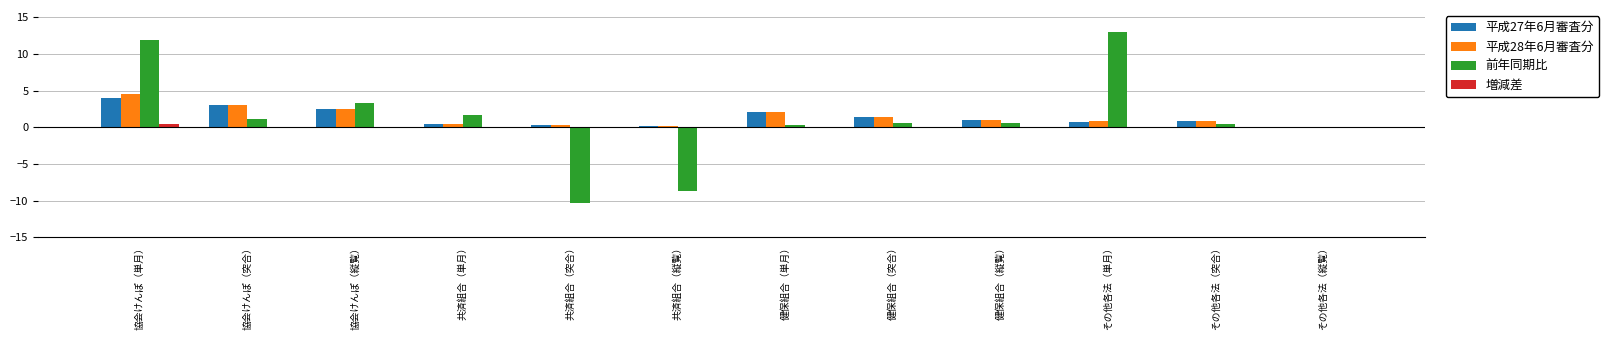

At which category is the sum across all series the highest?

協会けんぽ（単月）